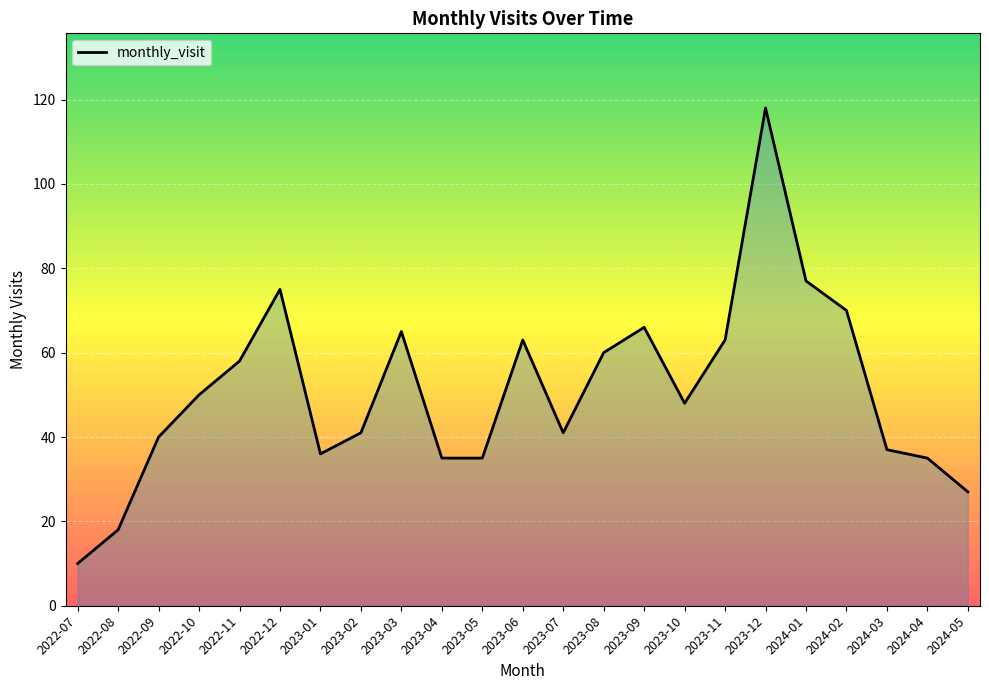

What position from the left is 2023-12?

18